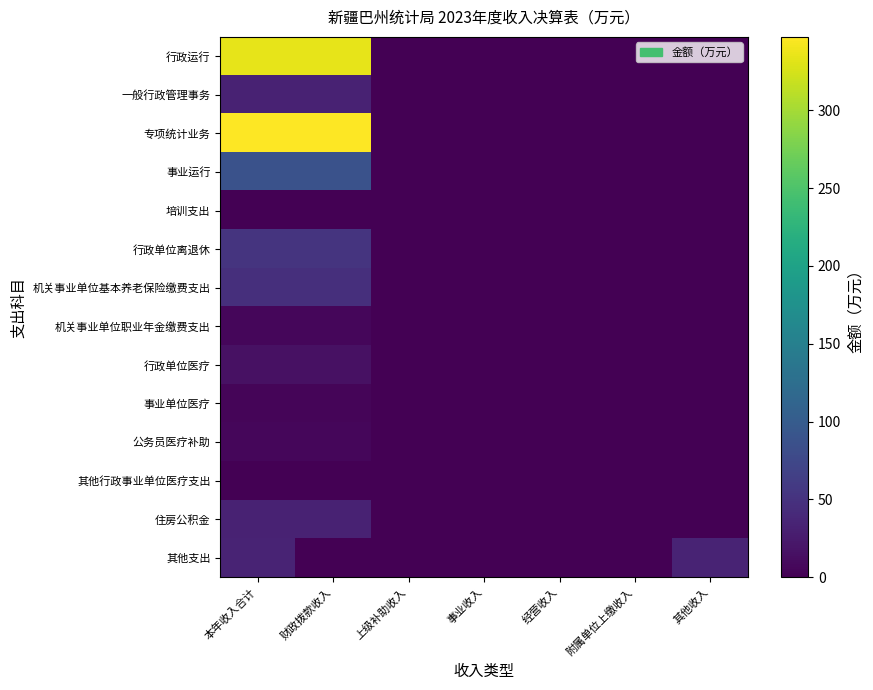

What is the total value across all series at 财政拨款收入?

970.3